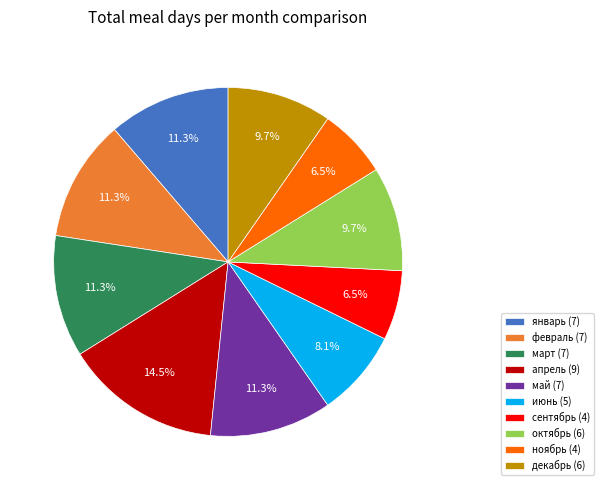

Does апрель account for over 50% of the chart?

No